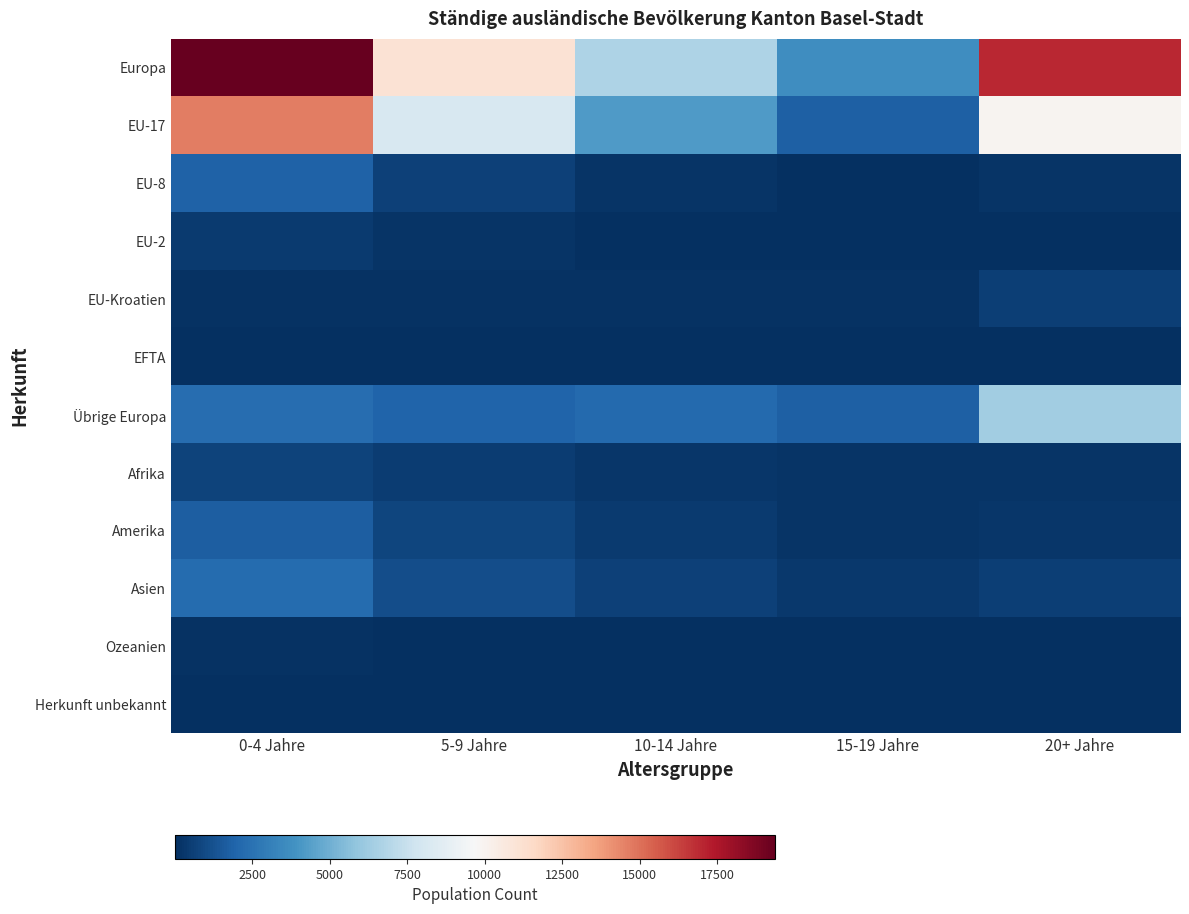

Which label corresponds to the largest value in the chart?

0-4 Jahre